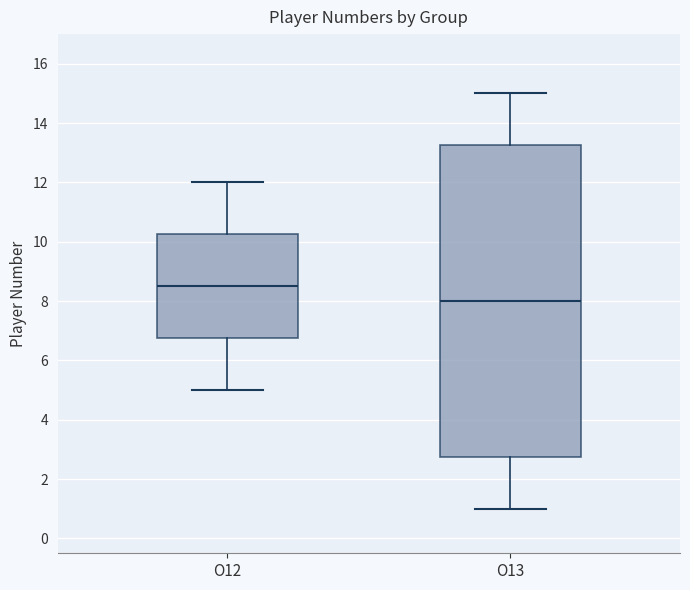

Reading left to right, read every box against the y-axis: the position of its median line, the range the box covers, and the ends of its whiskers. The values are not printed on the chart, so give them approximately, as read against the axis.

O12: median 8.6, box 6.8 to 10.2, whiskers 5.0 to 12.0
O13: median 8.0, box 2.8 to 13.2, whiskers 1.0 to 15.0